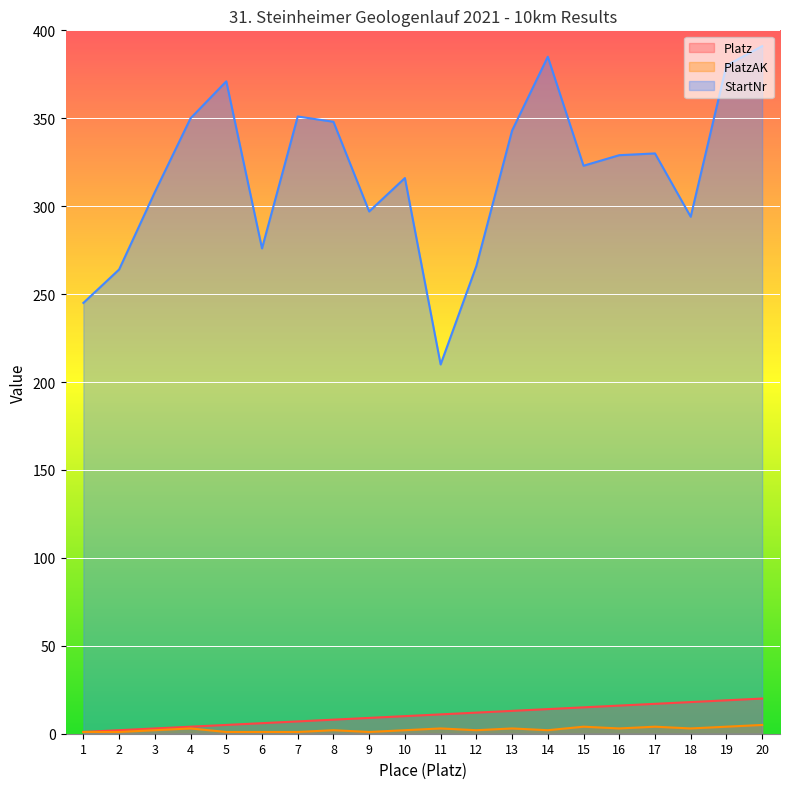

What is the difference between the PlatzAK values at 19 and 20?

1